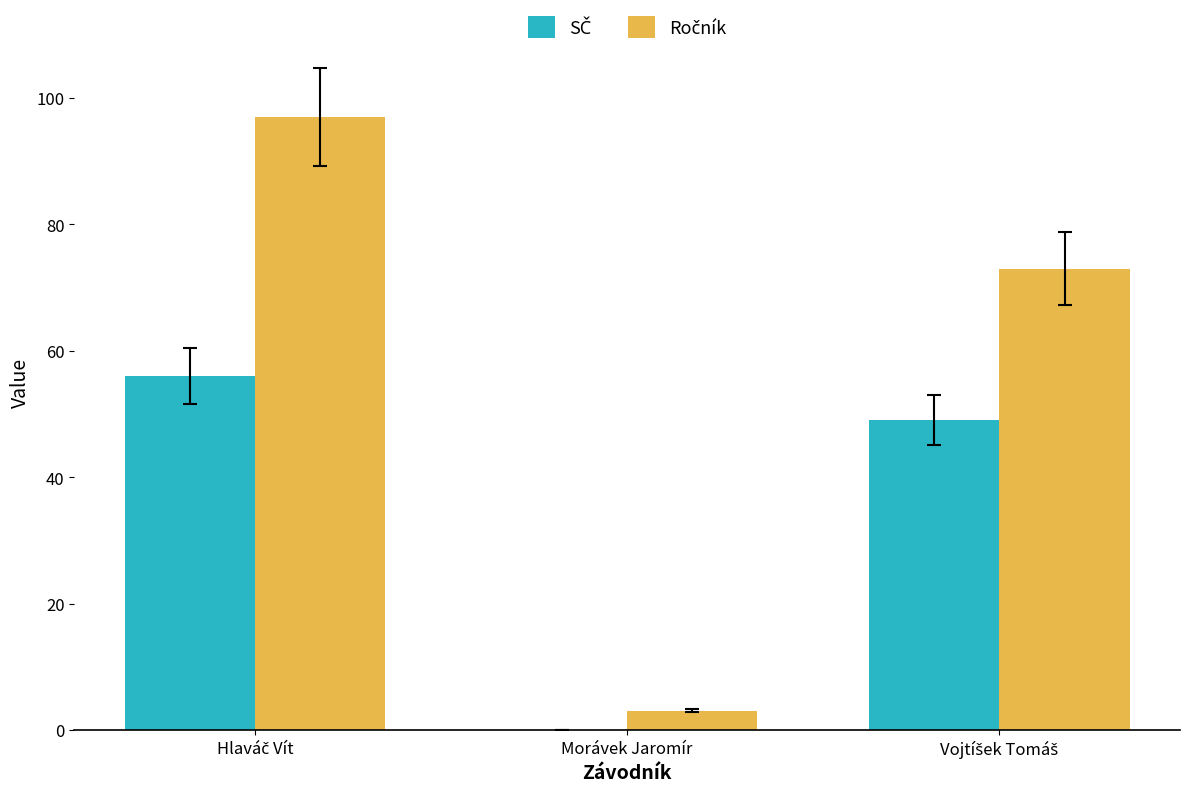

What is the maximum value shown in the chart?

97